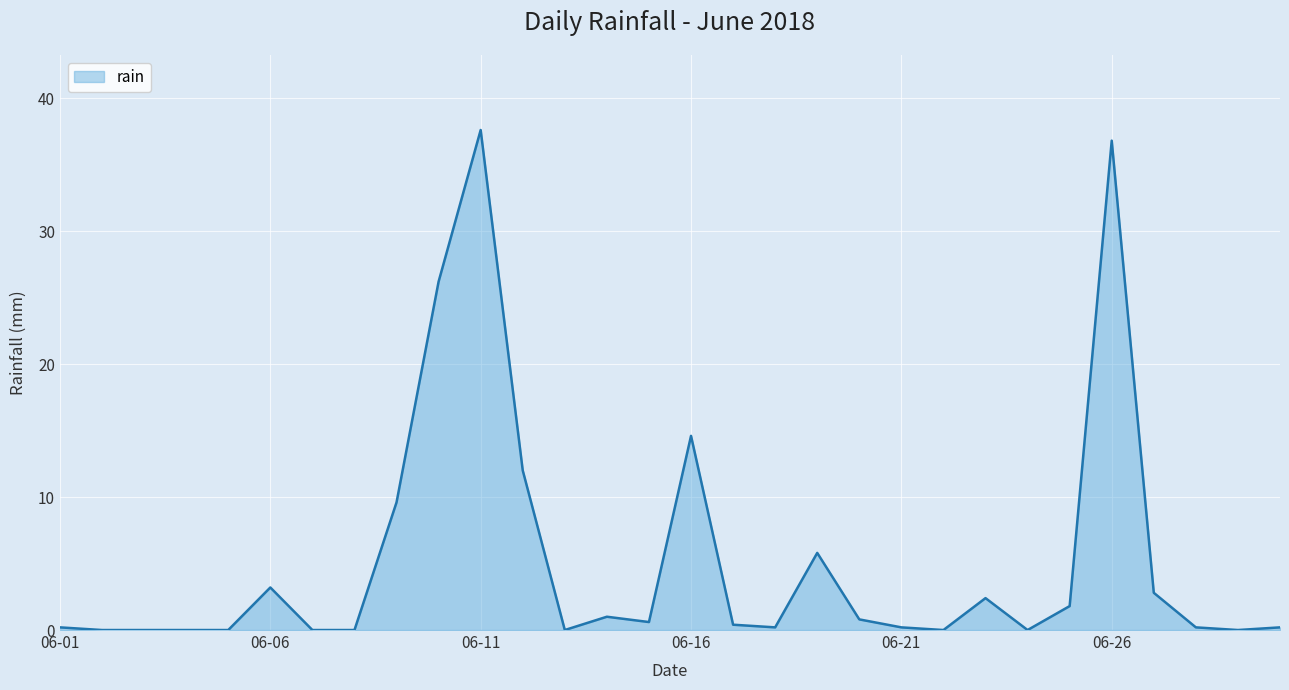

What is the difference between the maximum and minimum values?

37.6